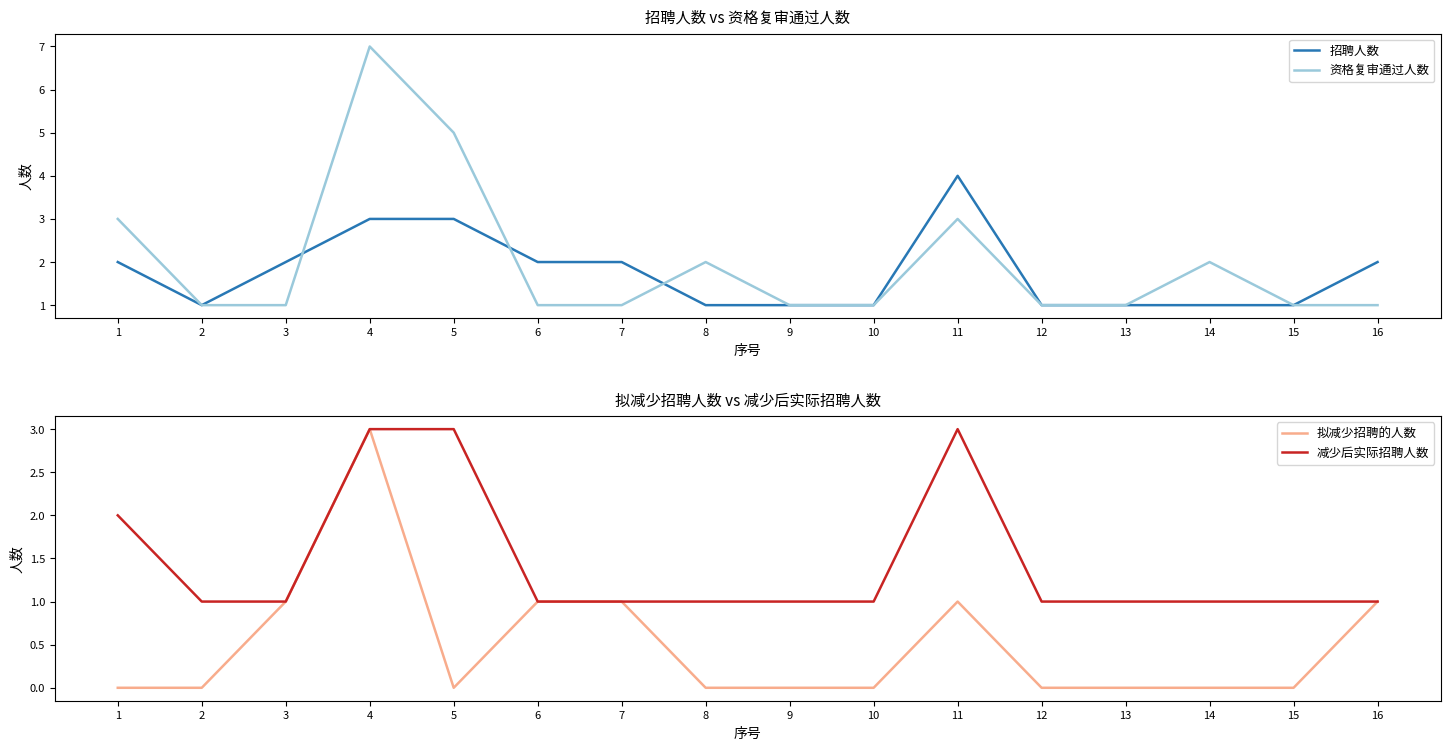

At how many categories does at least one series exceed 0?

16